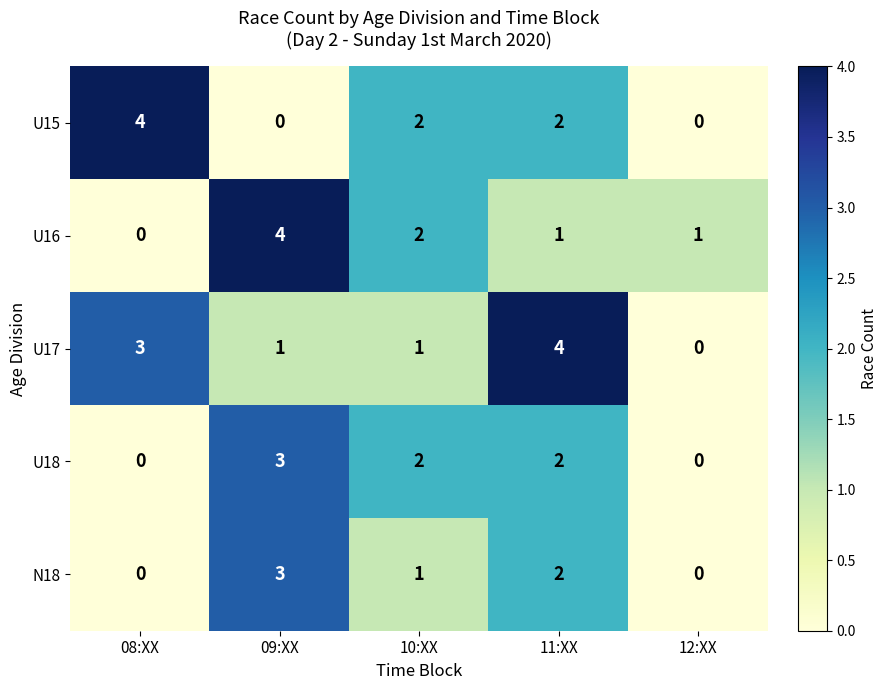

How many data points does each series have?

5